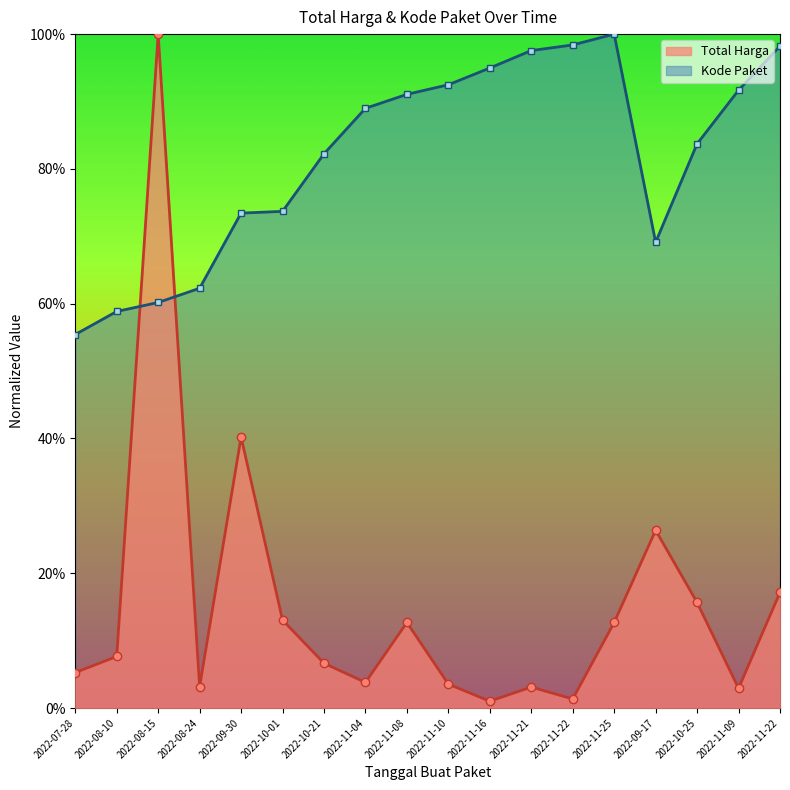

What is the label of the 11th point from the left?

2022-11-16